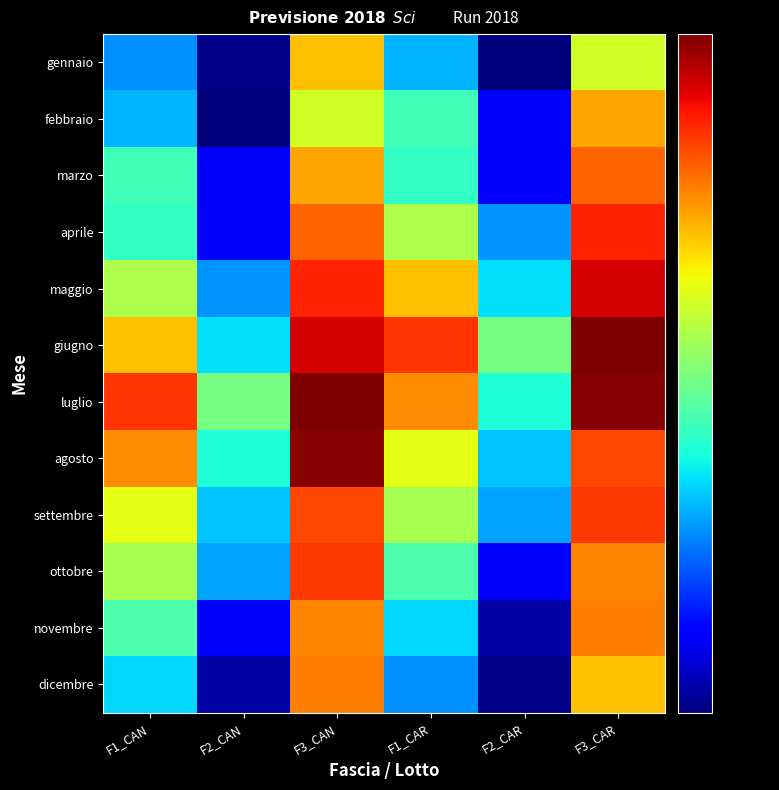

Which has a higher value, F3_CAR or F1_CAR?

F3_CAR